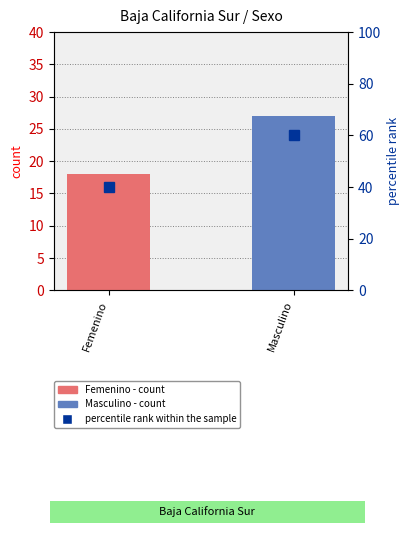

What is the sum of the values at Femenino and Masculino?

100